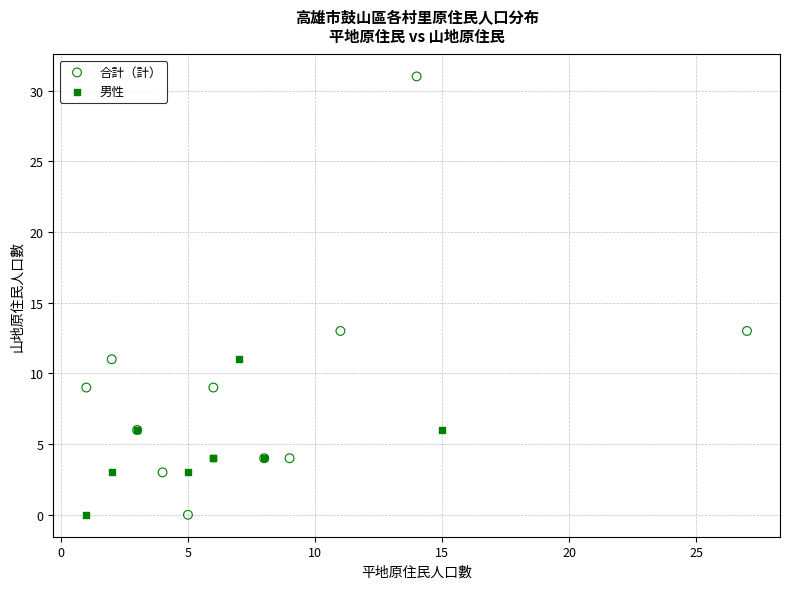

Which series reaches the maximum Y coordinate?

合計（計）